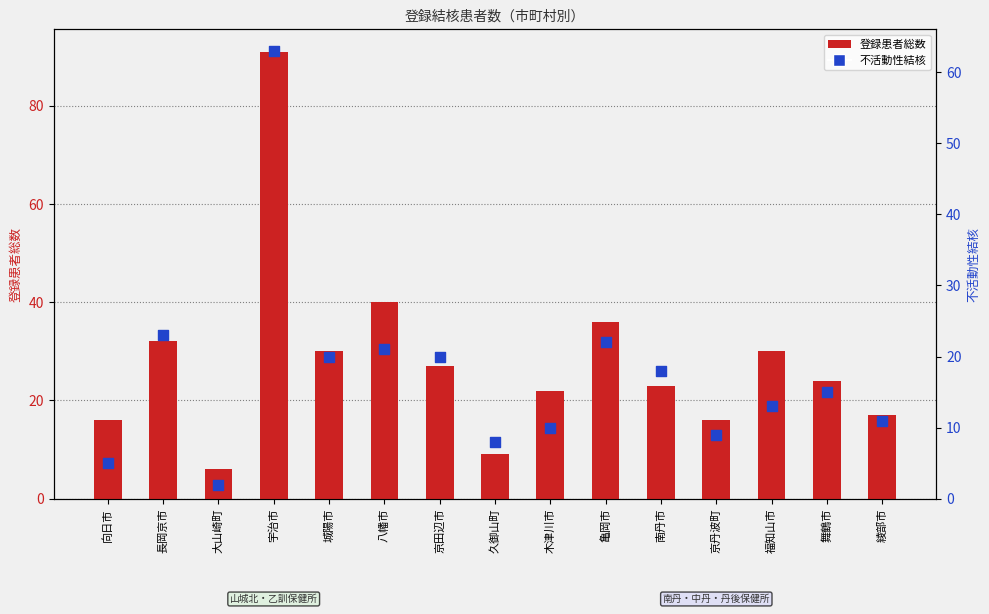

Which series has the largest total across all categories?

登録患者総数